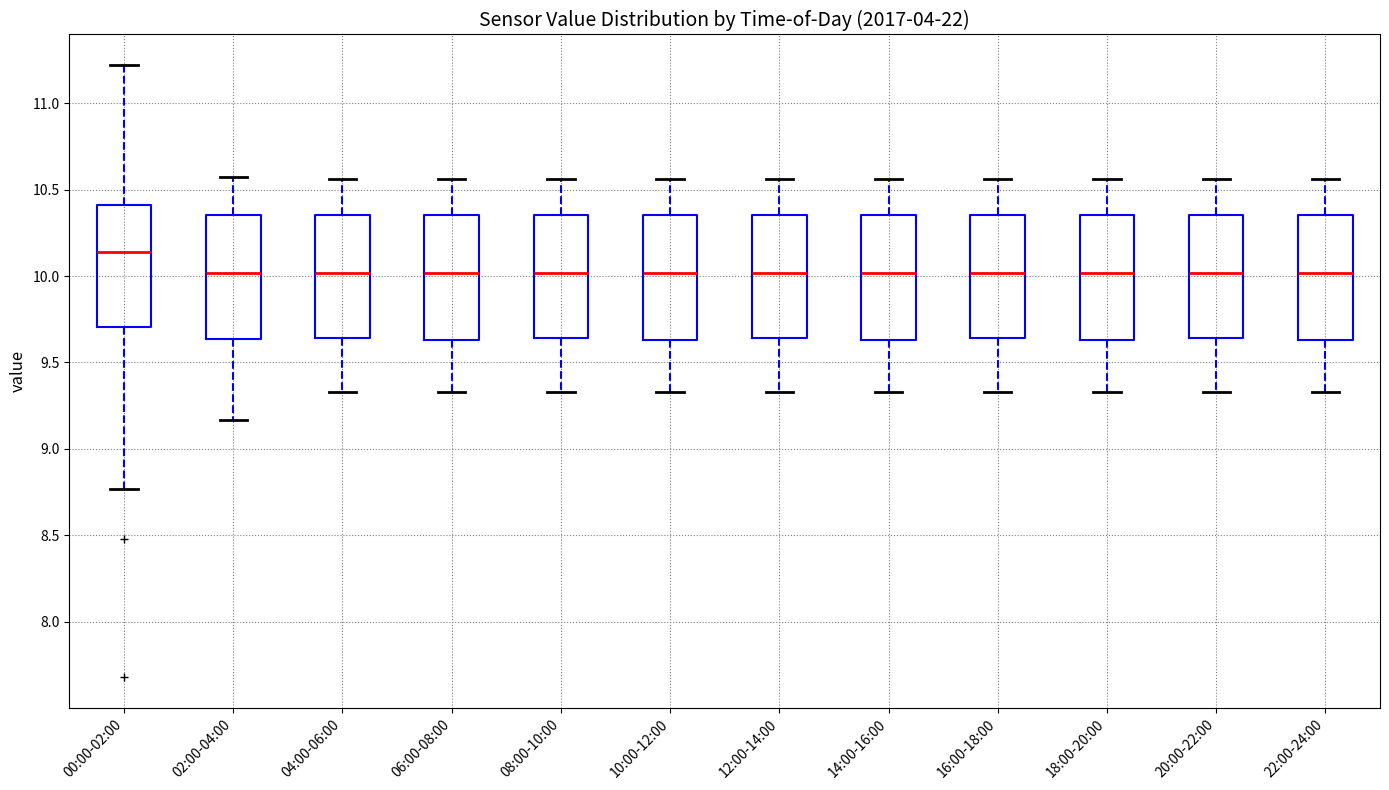

Where does the lower whisker of the box for 08:00-10:00 end on the y-axis? The values are not printed on the chart, so give them approximately, as read against the axis.

9.35